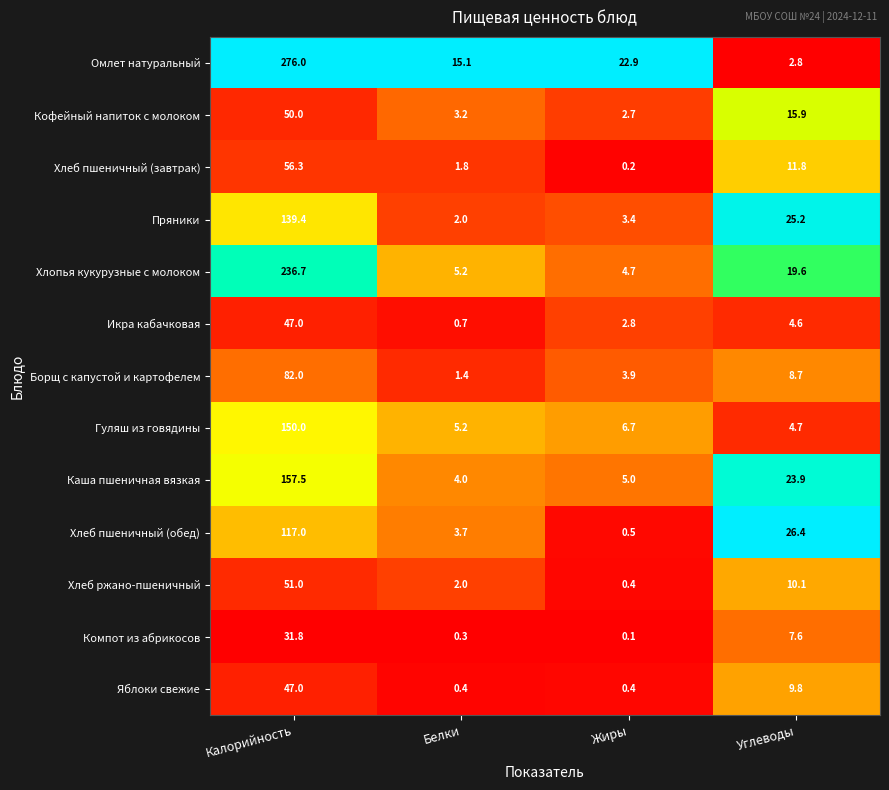

What is the sum of all Компот из абрикосов values?

39.8